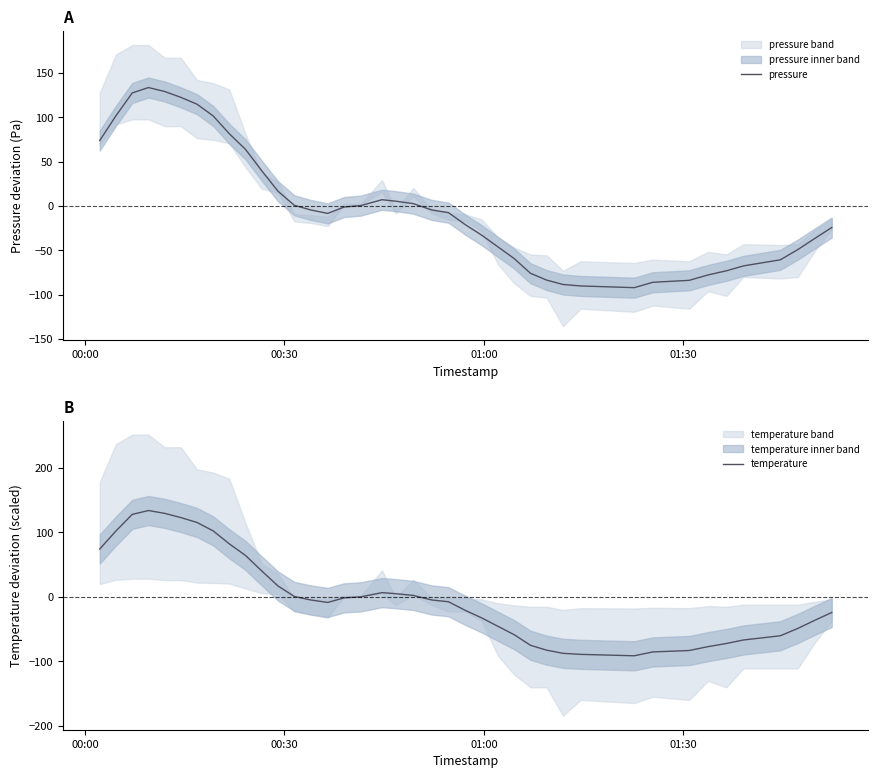

True or false: pressure has more than 0 interior local peaks.

True